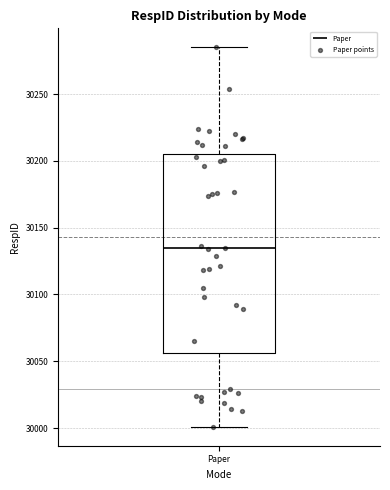

Transcribe this box plot: give where the median line is, the range the box spans, and where the two whiskers end, as read against the y-axis. The values are not printed on the chart, so give them approximately, as read against the axis.

median 30135, box 30055 to 30205, whiskers 30000 to 30285